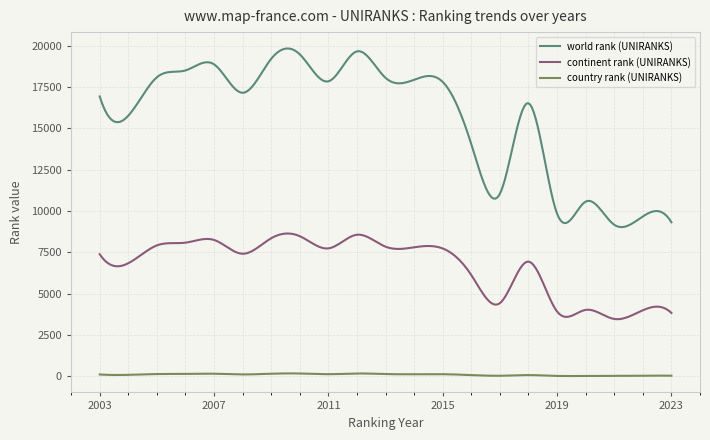

Which series has the largest total across all categories?

world rank (UNIRANKS)